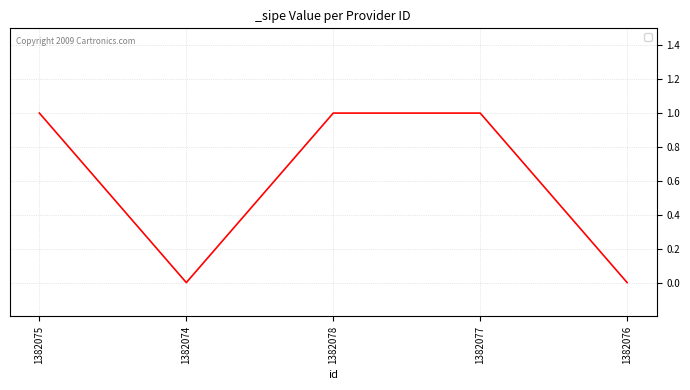

What is the ratio of the value at 1382075 to the value at 1382078?

1.0